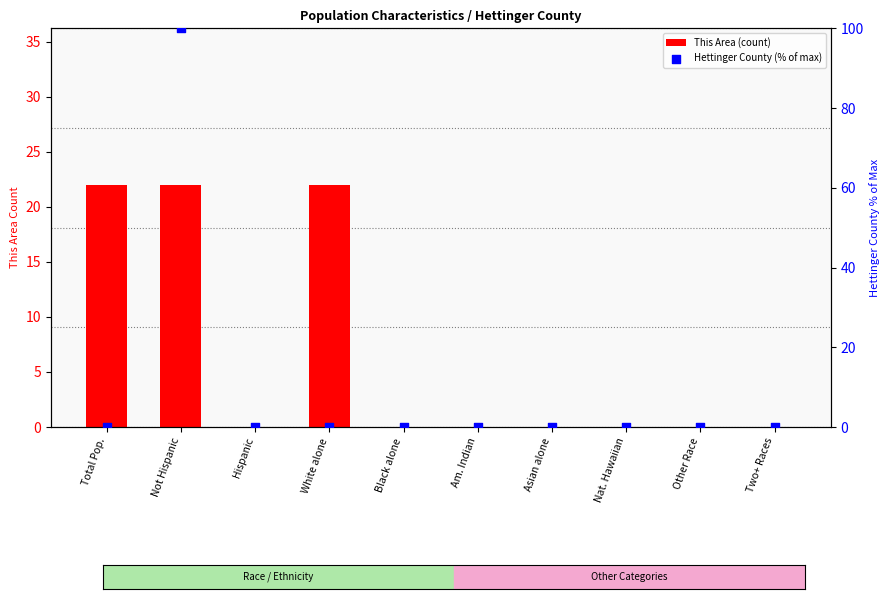

Which series has the largest Y range (max minus min)?

Hettinger County (% of max)